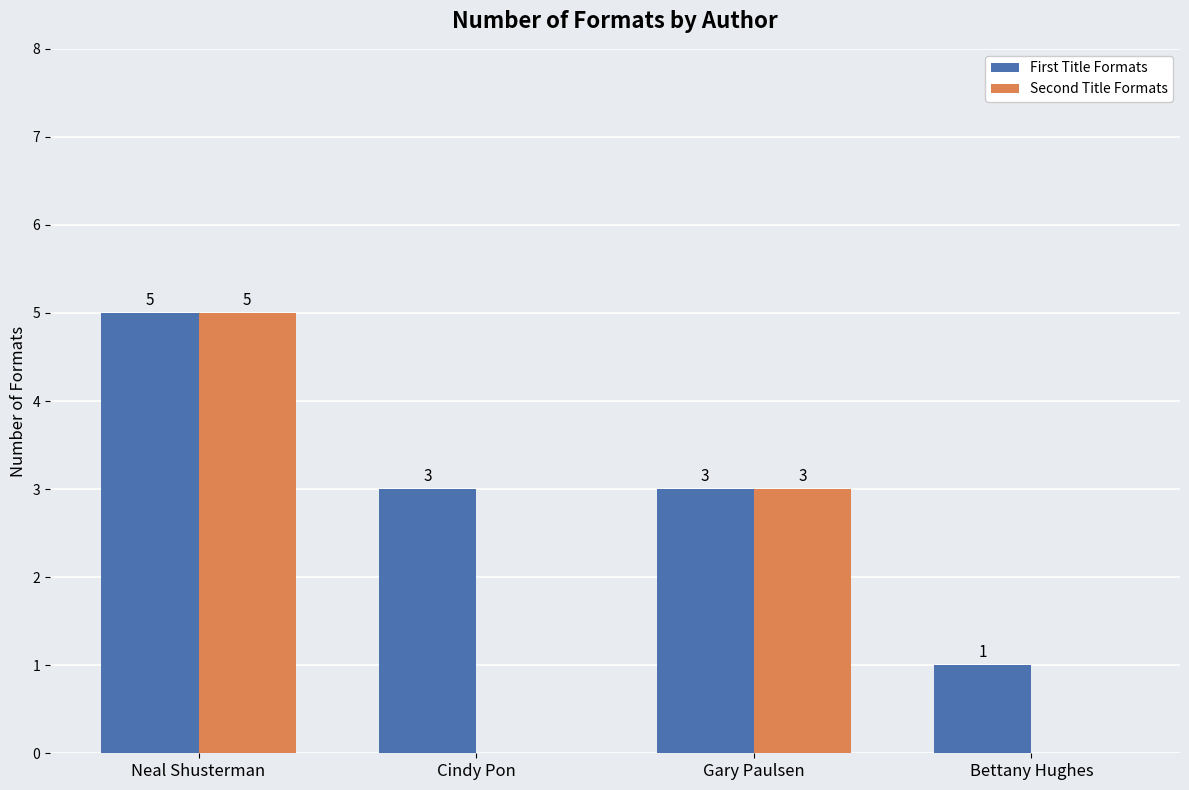

What is the total value across all series at Cindy Pon?

3